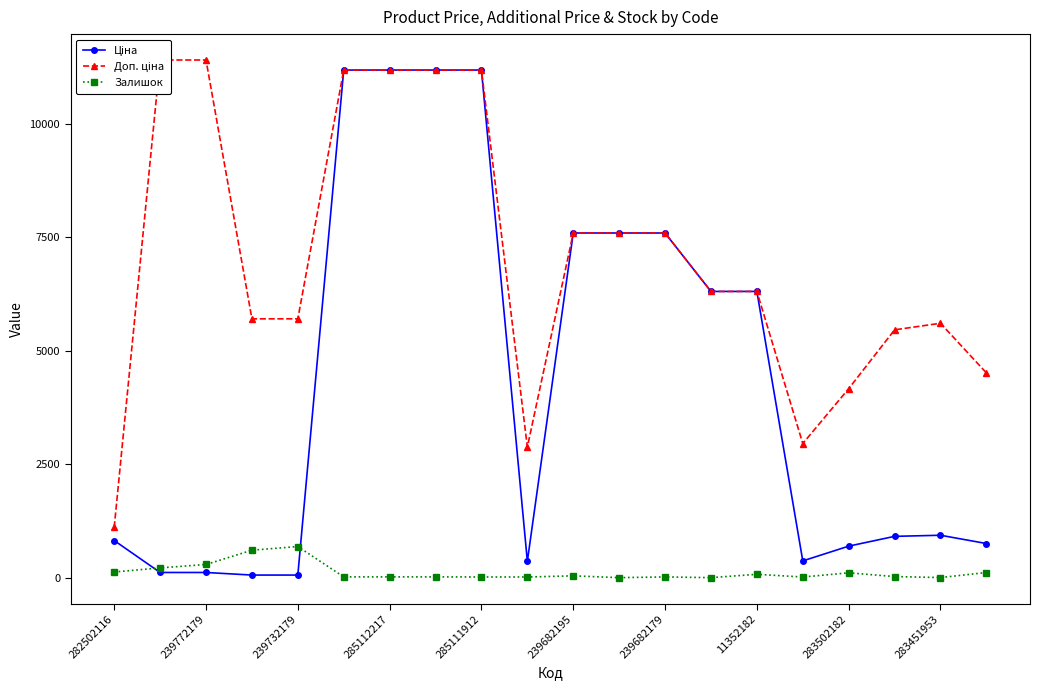

True or false: Залишок has more than 1 points higher than both neighbors.

True